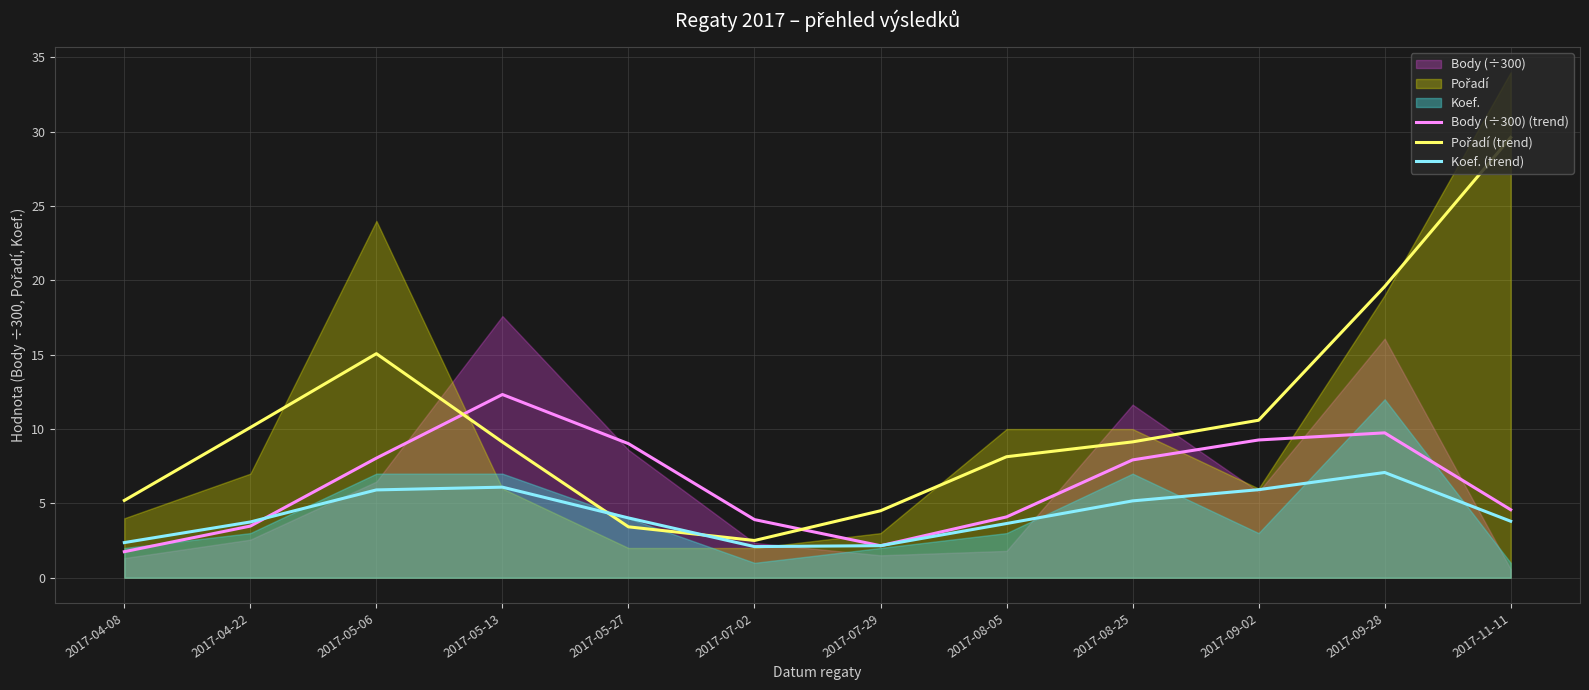

Reading left to right, extract all data points from this chart.

Body (÷300) (trend): 2017-04-08=1.8	2017-04-22=3.5	2017-05-06=8.0	2017-05-13=12.3	2017-05-27=9.0	2017-07-02=3.9	2017-07-29=2.2	2017-08-05=4.1	2017-08-25=7.9	2017-09-02=9.3	2017-09-28=9.7	2017-11-11=4.6
Pořadí (trend): 2017-04-08=5.2	2017-04-22=10.1	2017-05-06=15.1	2017-05-13=9.1	2017-05-27=3.4	2017-07-02=2.5	2017-07-29=4.5	2017-08-05=8.1	2017-08-25=9.1	2017-09-02=10.6	2017-09-28=19.6	2017-11-11=29.6
Koef. (trend): 2017-04-08=2.4	2017-04-22=3.8	2017-05-06=5.9	2017-05-13=6.1	2017-05-27=4.0	2017-07-02=2.1	2017-07-29=2.2	2017-08-05=3.6	2017-08-25=5.2	2017-09-02=5.9	2017-09-28=7.1	2017-11-11=3.8